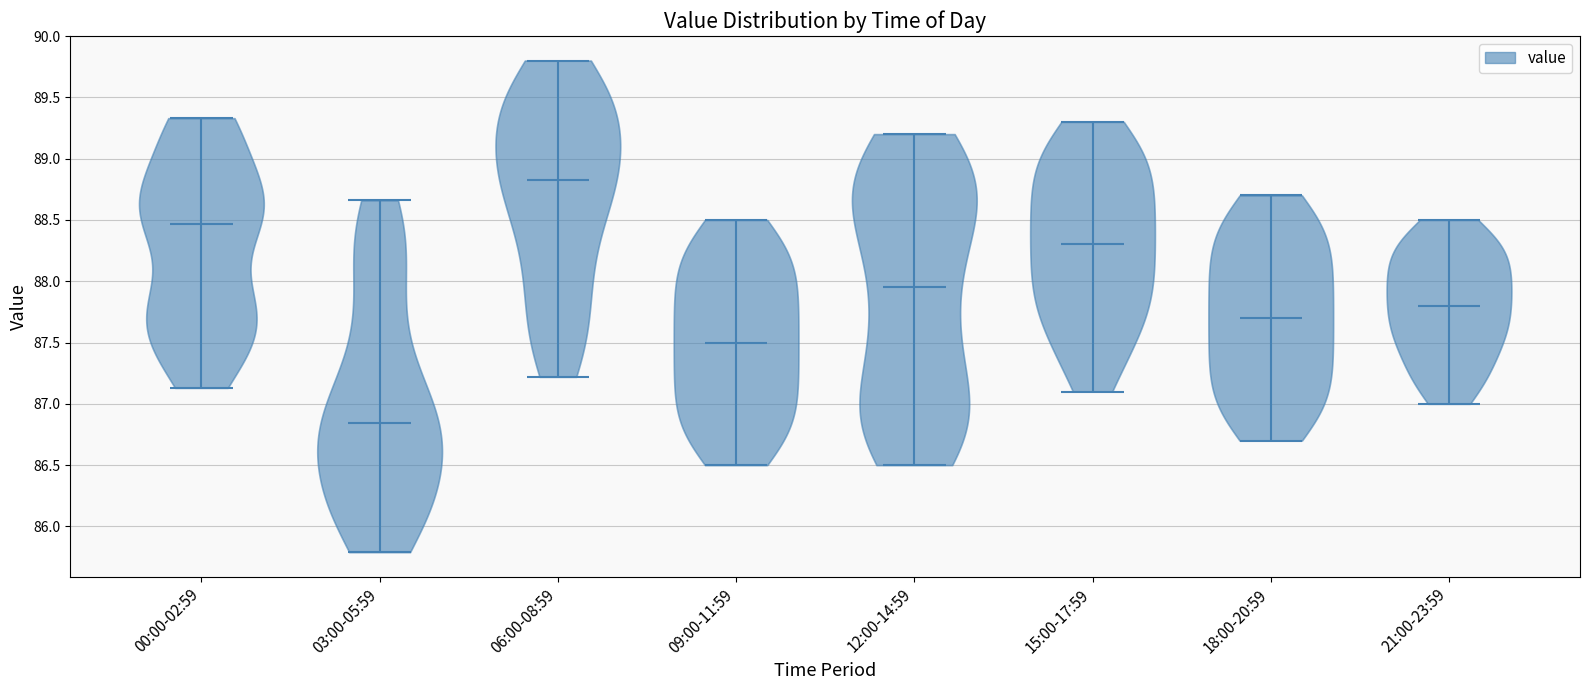

What is the highest point the violin for 00:00-02:59 reaches on the y-axis? The values are not printed on the chart, so give them approximately, as read against the axis.

89.35